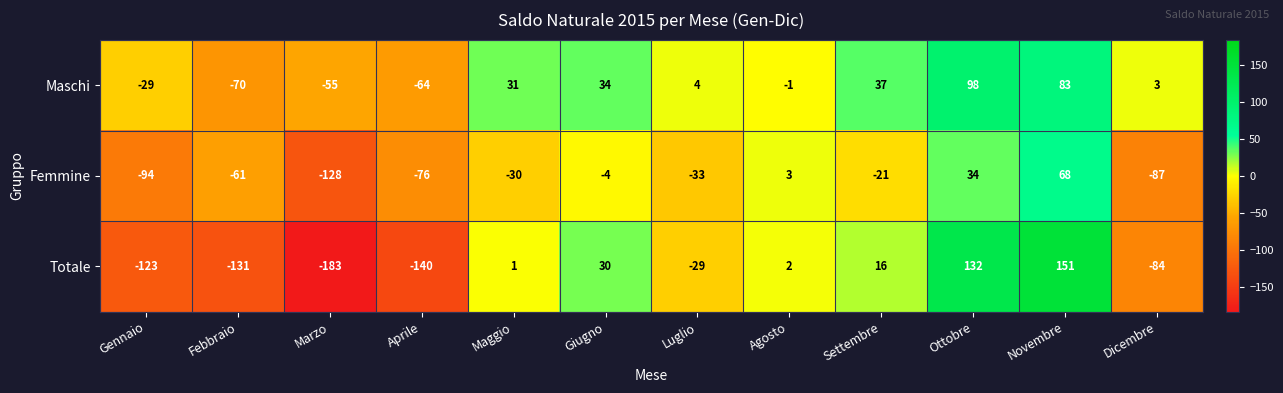

What is the difference between the maximum and minimum values in the Maschi series?

168